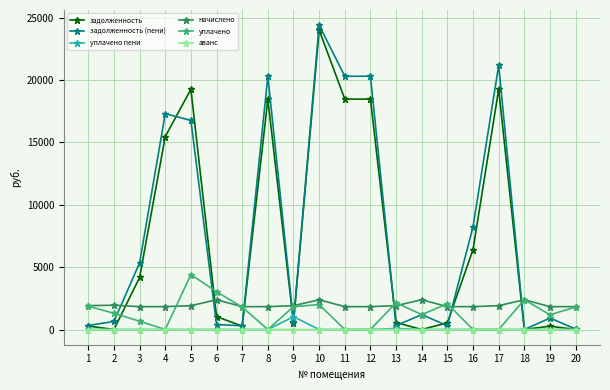

What is the difference between the second highest and minimum values in the уплачено series?

3026.3